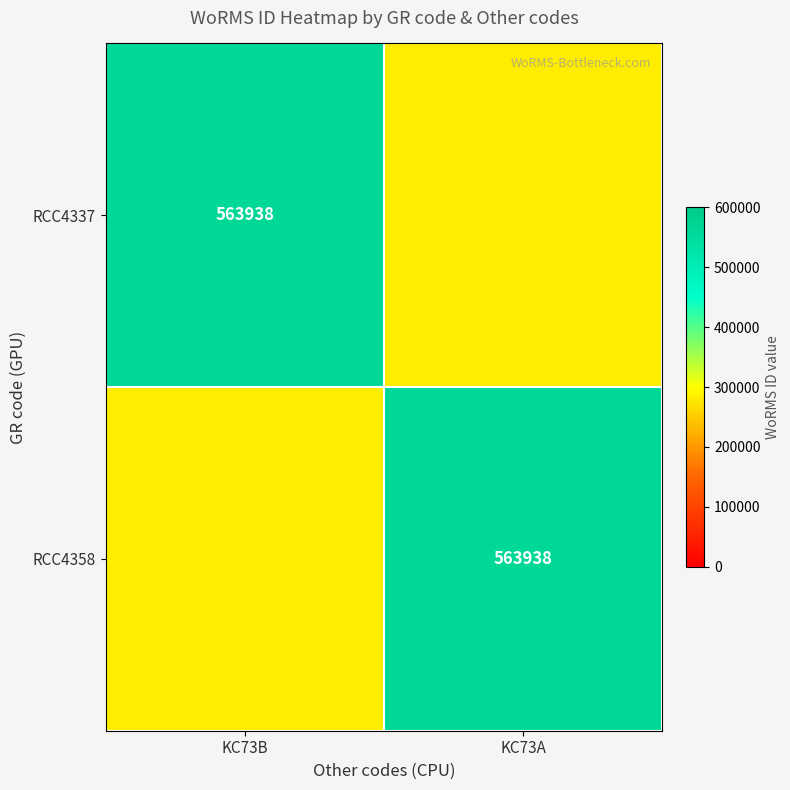

What is the greatest value displayed?

563938